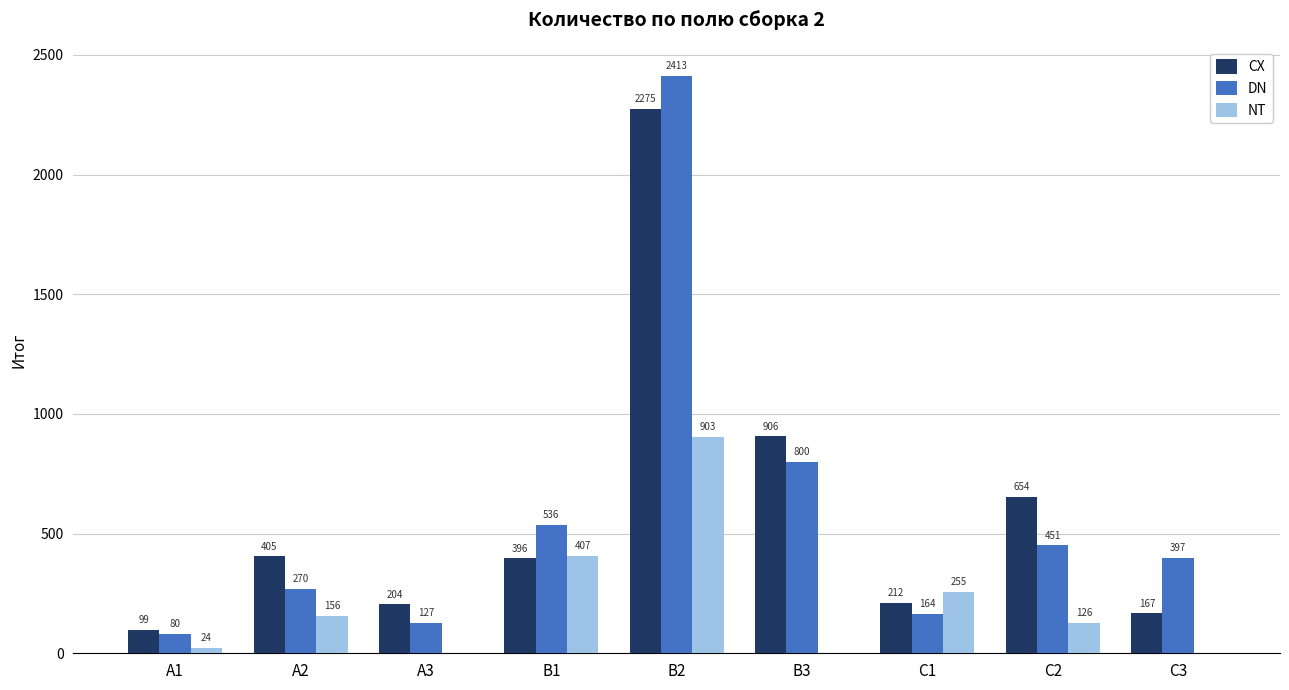

Which series has the largest total across all categories?

CX